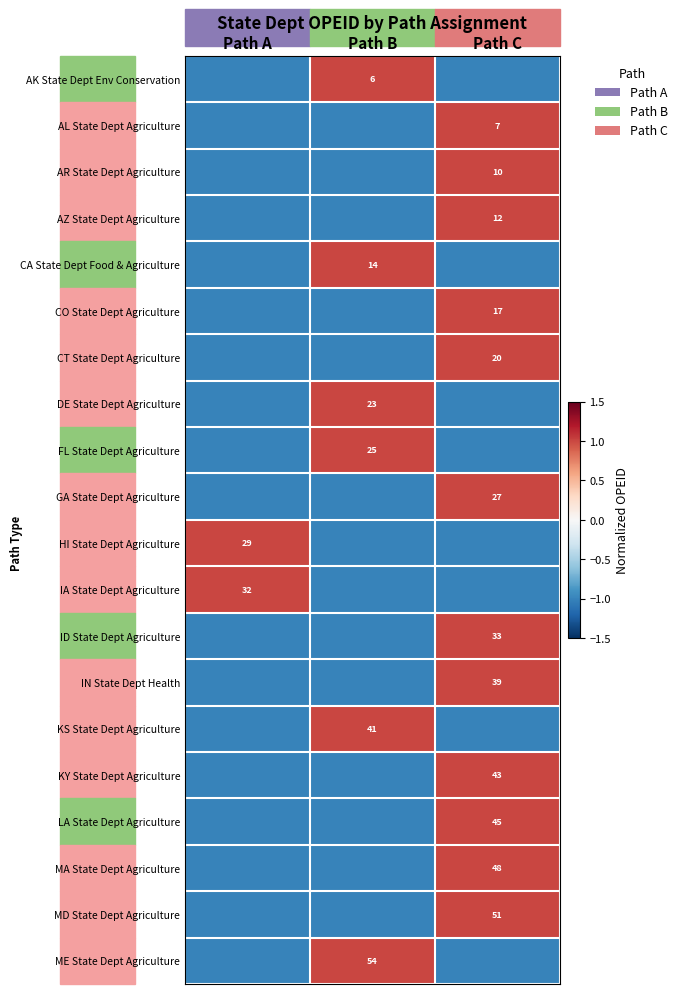

At which category is the sum across all series the highest?

Path C